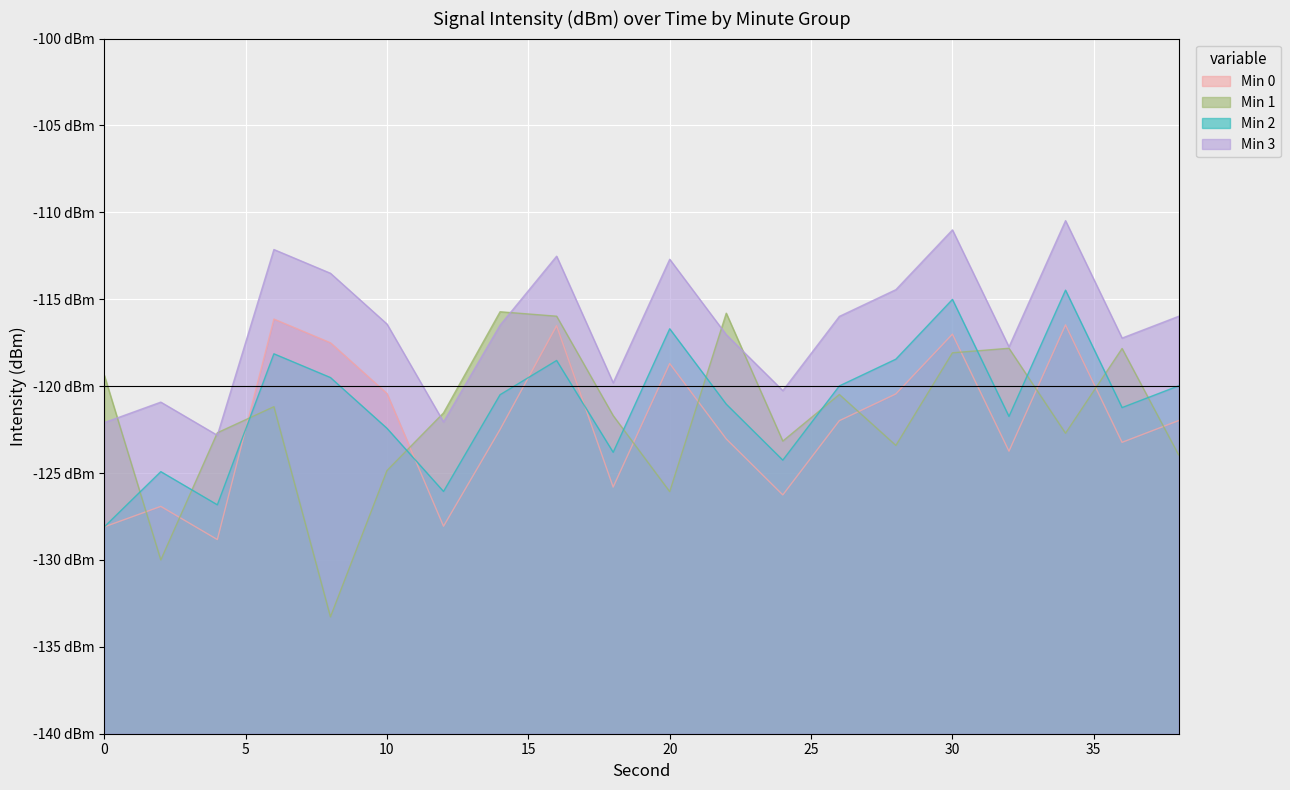

What is the minimum value shown in the chart?

-133.3